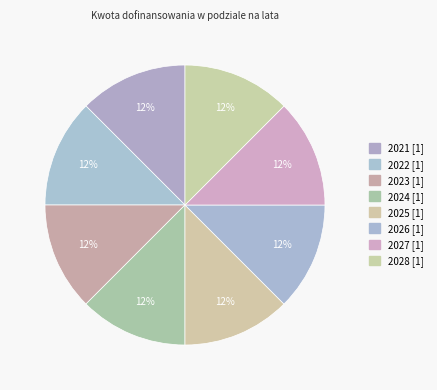

Which category has the smallest portion of the pie?

2021